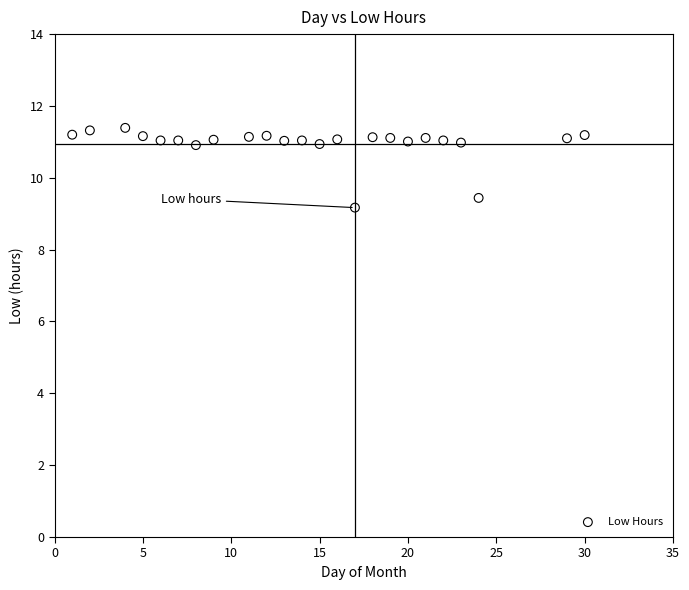

What Y value in the scatter plot is closest to 10?

9.4